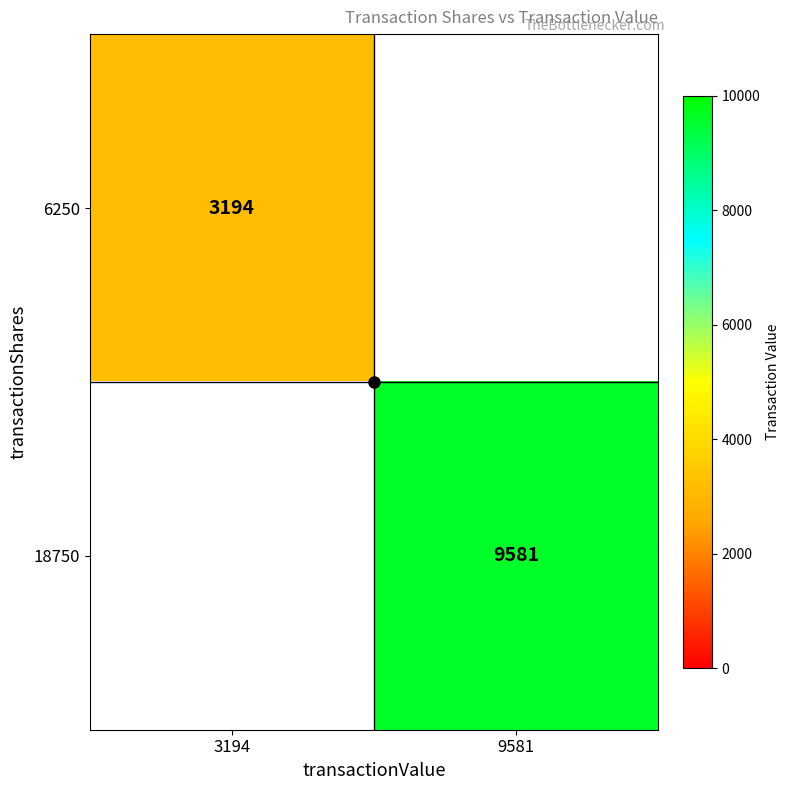

Rank the series by their maximum value, from highest to lowest.

6250, 18750